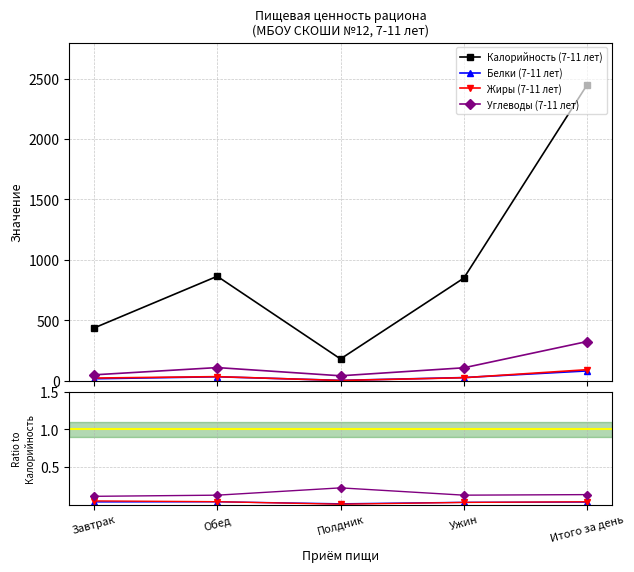

What is the sum of all Калорийность (7-11 лет) values?

4777.7